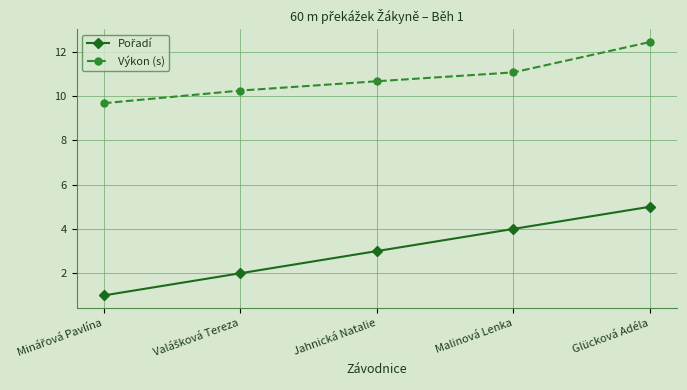

What is the value of the Výkon (s) point at the 4th from the left?

11.1